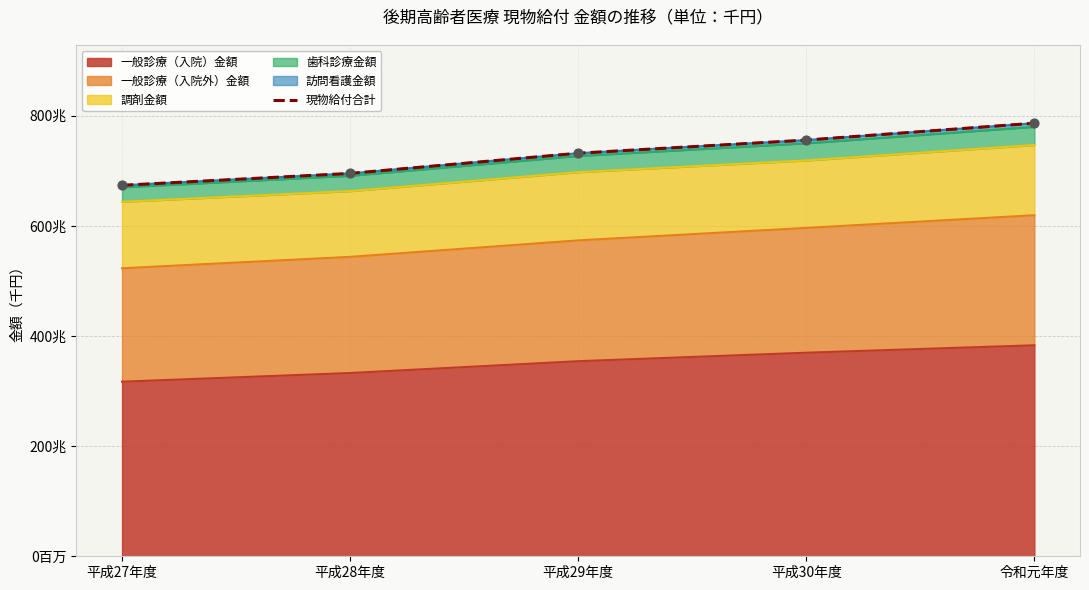

Which has a higher value, 平成28年度 or 平成29年度?

平成29年度